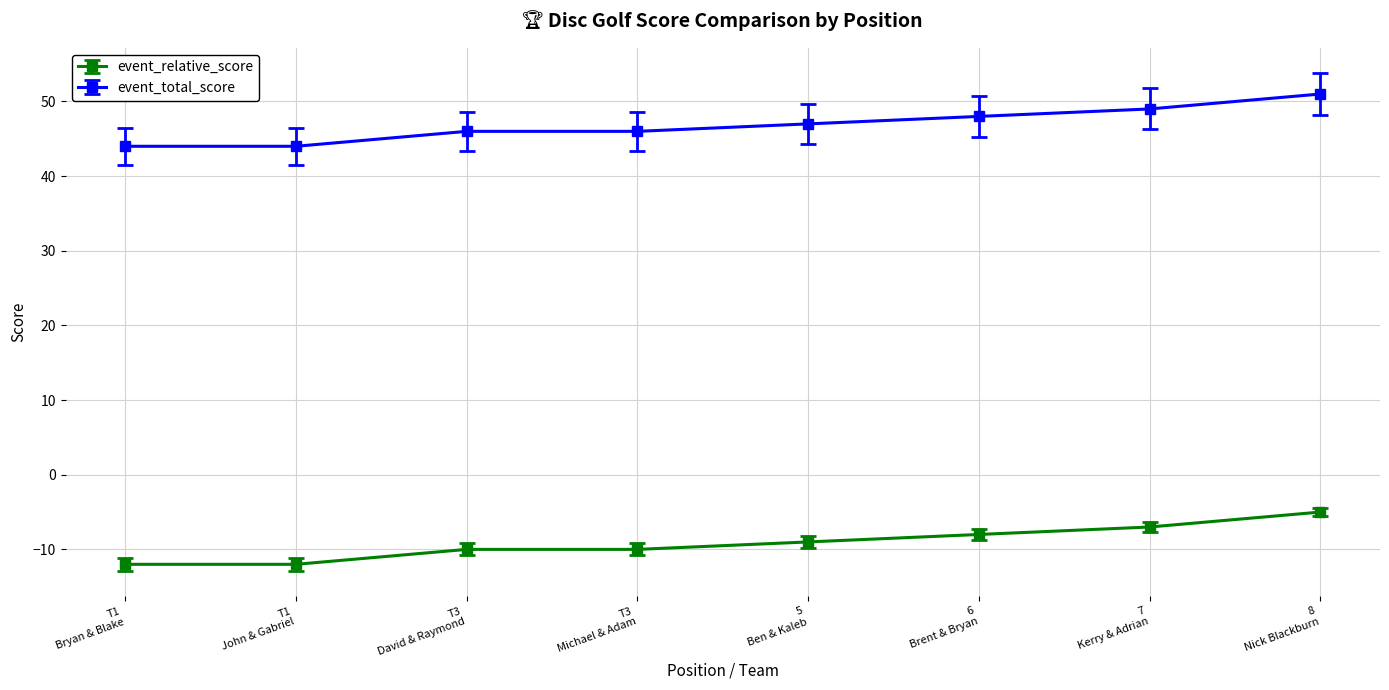

True or false: event_relative_score and event_total_score cross at least once.

False